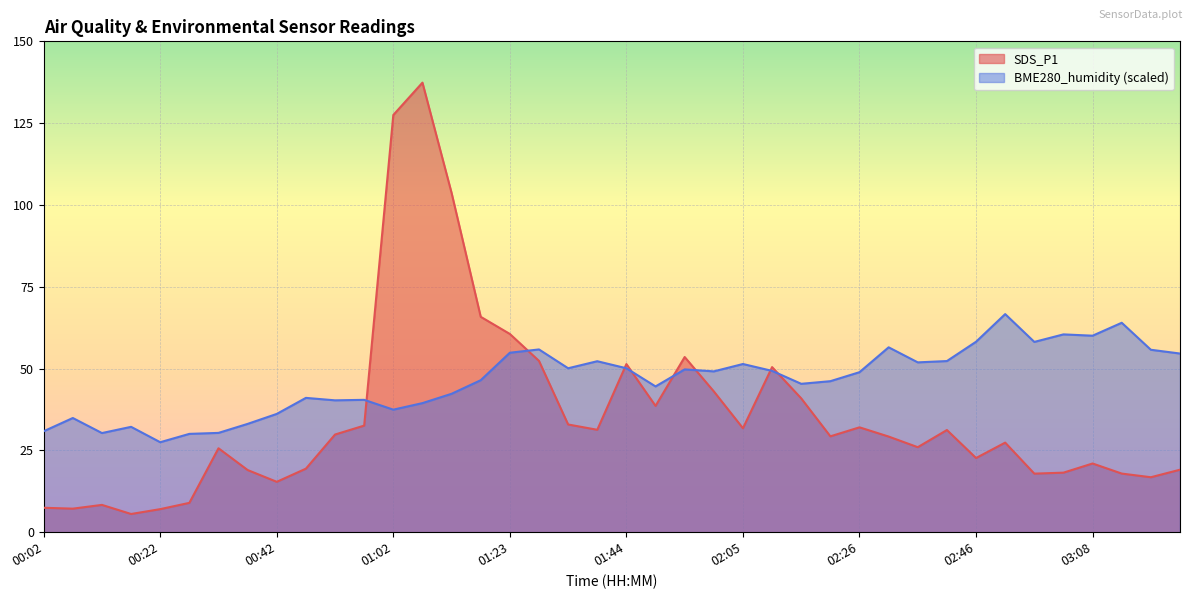

At how many categories does at least one series exceed 51?

21